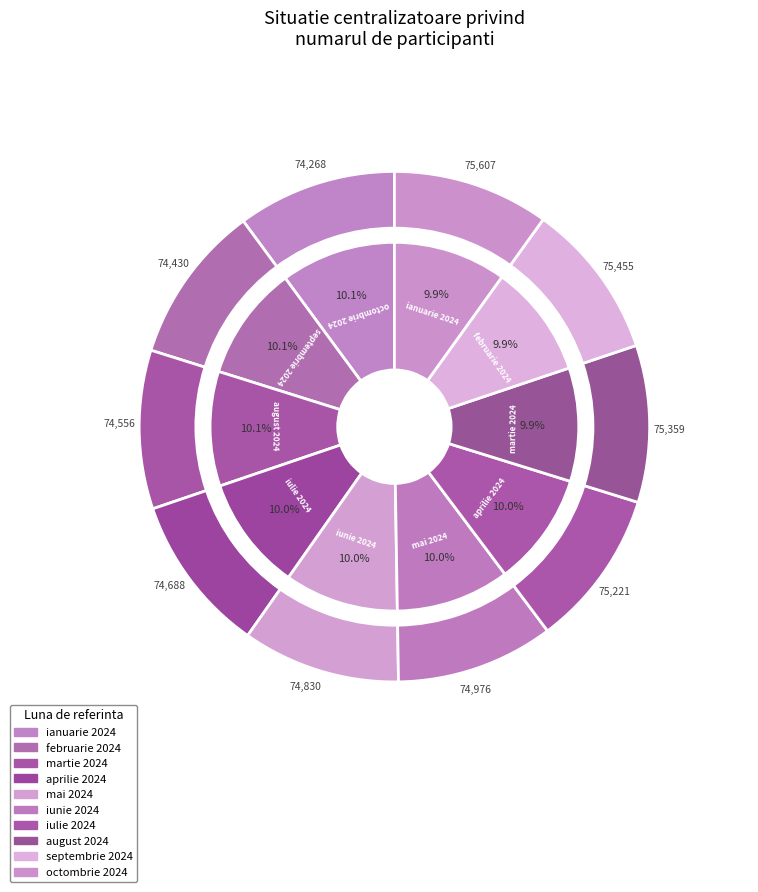

Is it true that ianuarie 2024 is 10% of the pie?

True